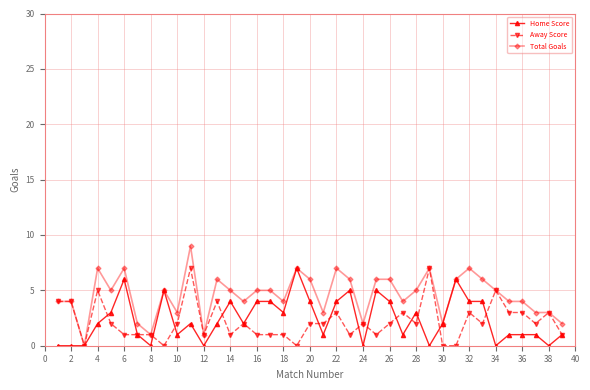

Which series has the largest total across all categories?

Total Goals